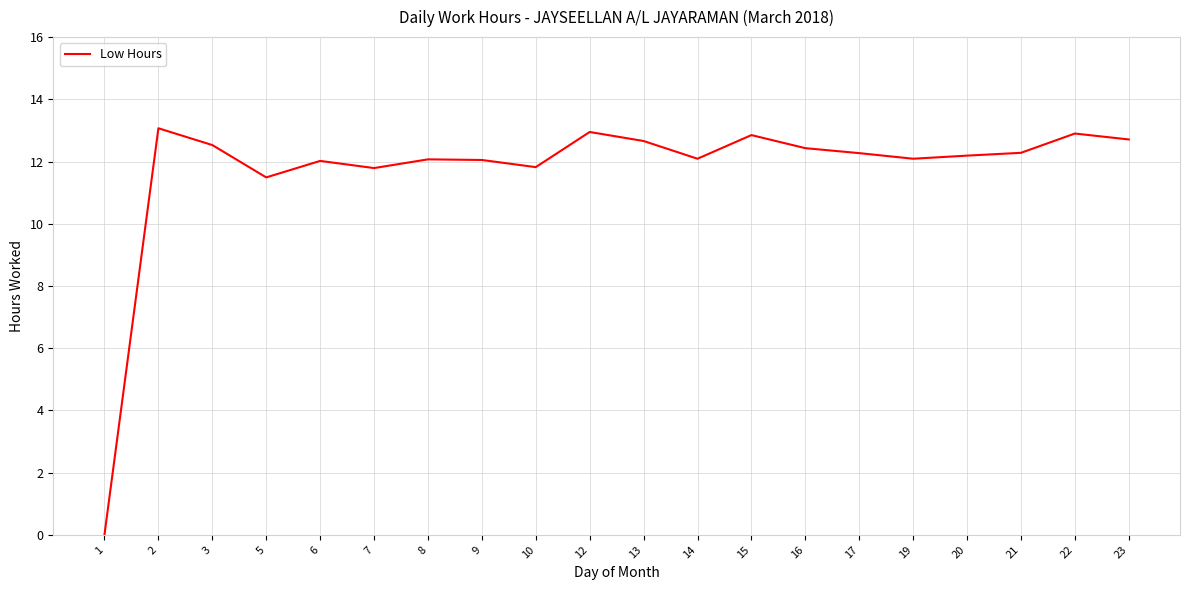

How many lines are shown in the chart?

1